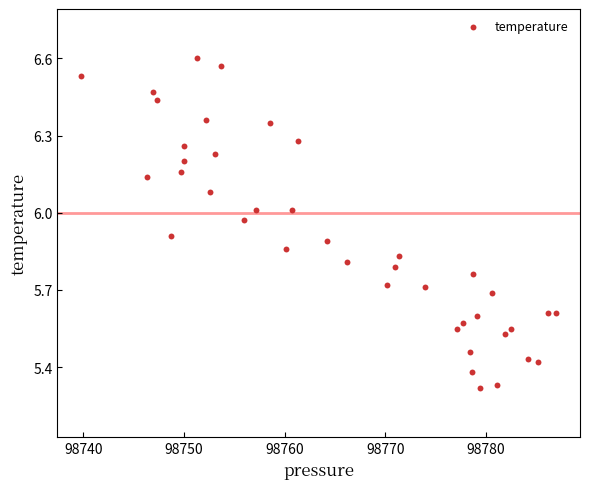

What is the range of X values (max minus min)?

47.2